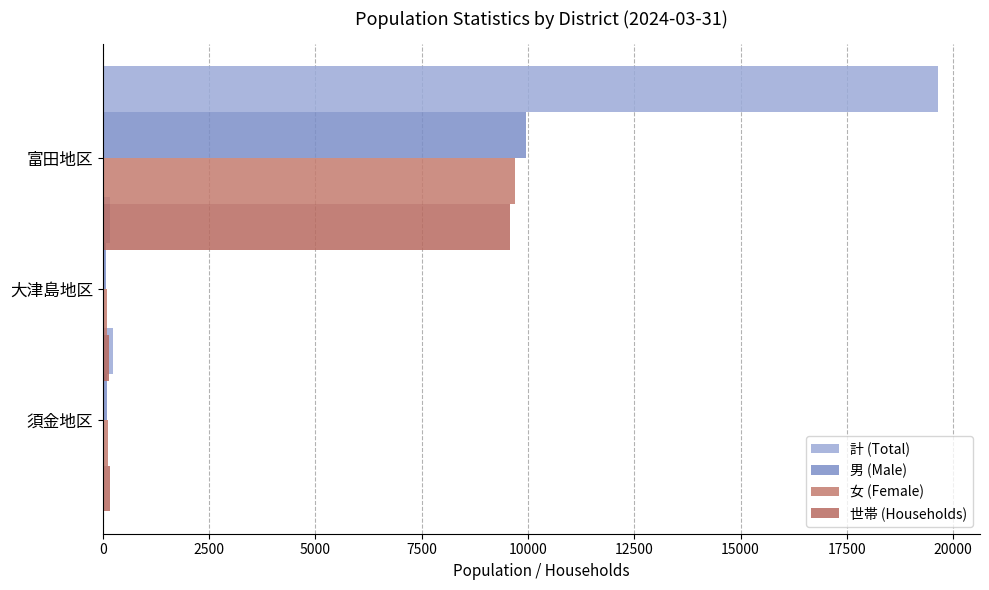

What is the minimum value shown in the chart?

76